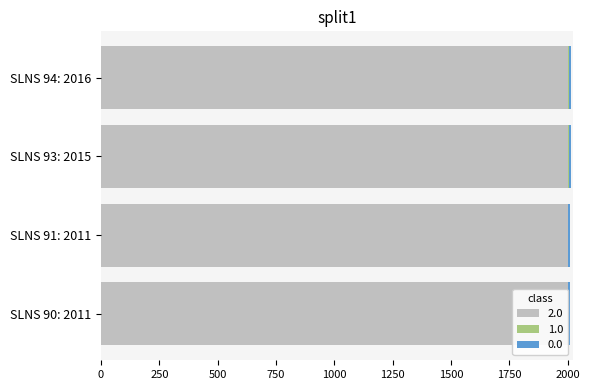

Reading left to right, what are all the values shown in this chart?

SLNS 90: 2011=1	SLNS 91: 2011=1	SLNS 93: 2015=6	SLNS 94: 2016=6